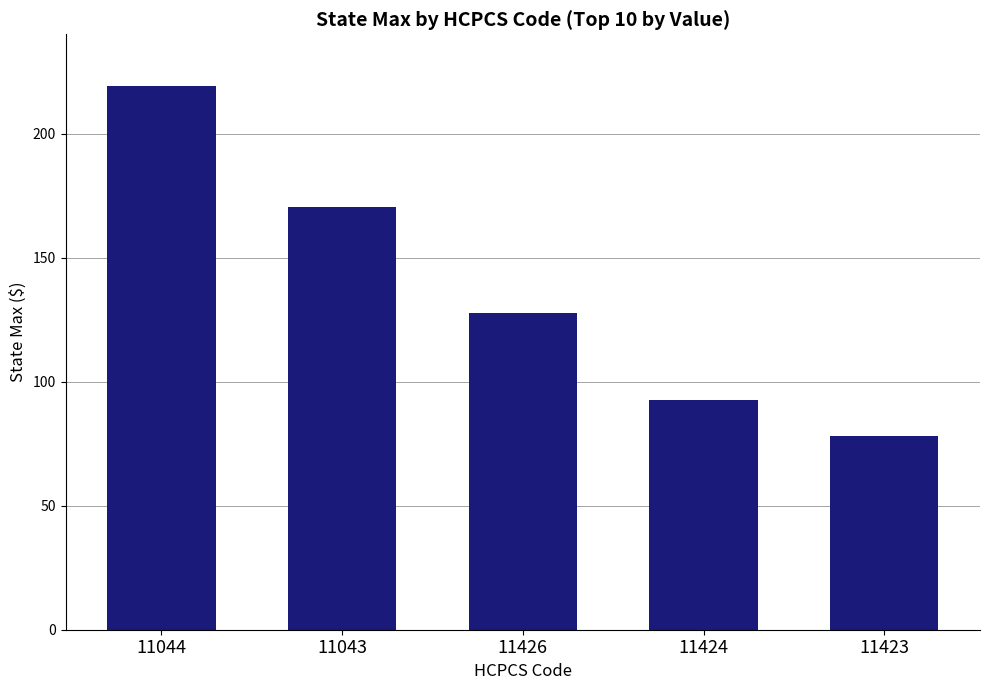

The chart shows a value of 45.3 at 11424. True or false?

False